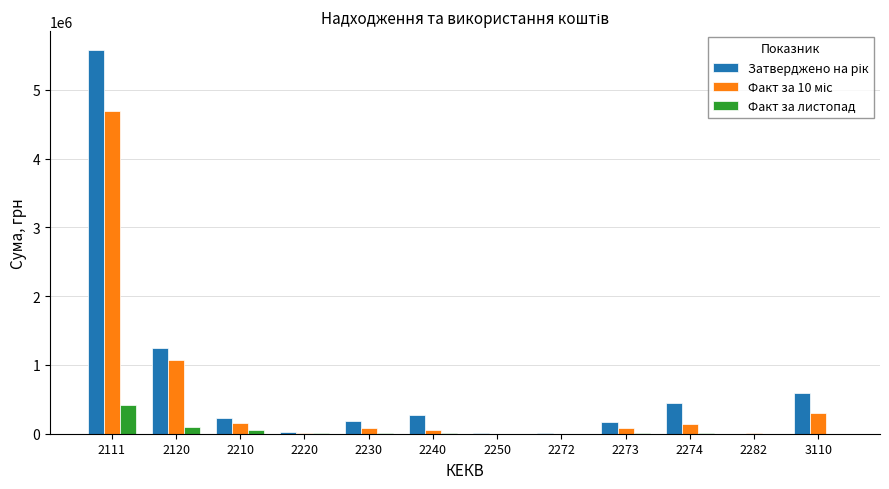

What is the highest value of the Факт за листопад series?

419791.2